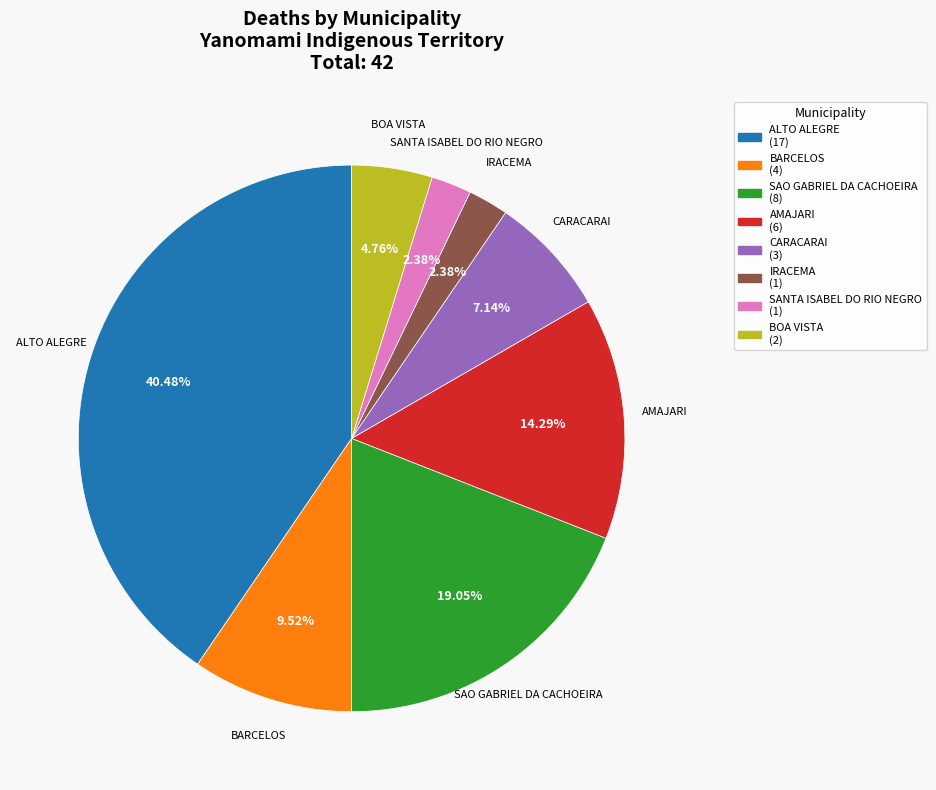

Which category has the biggest portion of the pie?

ALTO ALEGRE